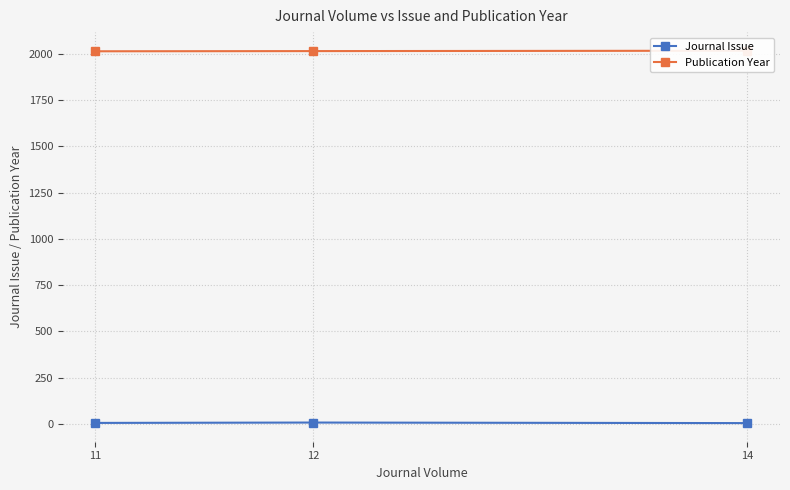

Reading left to right, list all the values displayed in this chart.

Journal Issue: 11=5	12=7	14=4
Publication Year: 11=2014	12=2015	14=2017